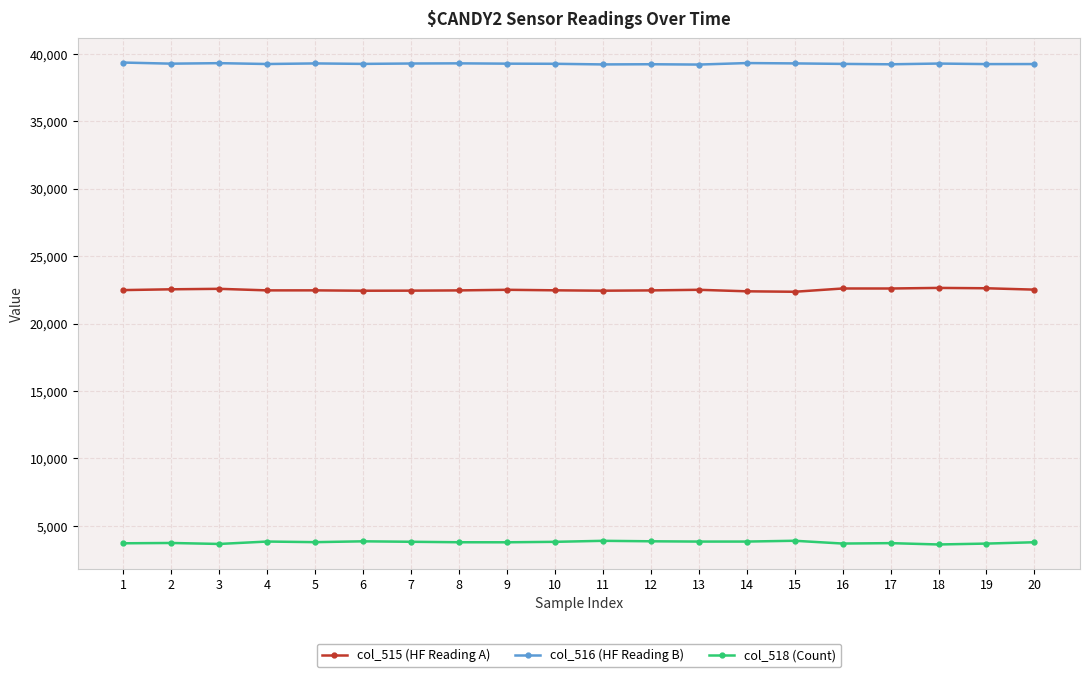

Read the col_516 (HF Reading B) value at 20.

39238